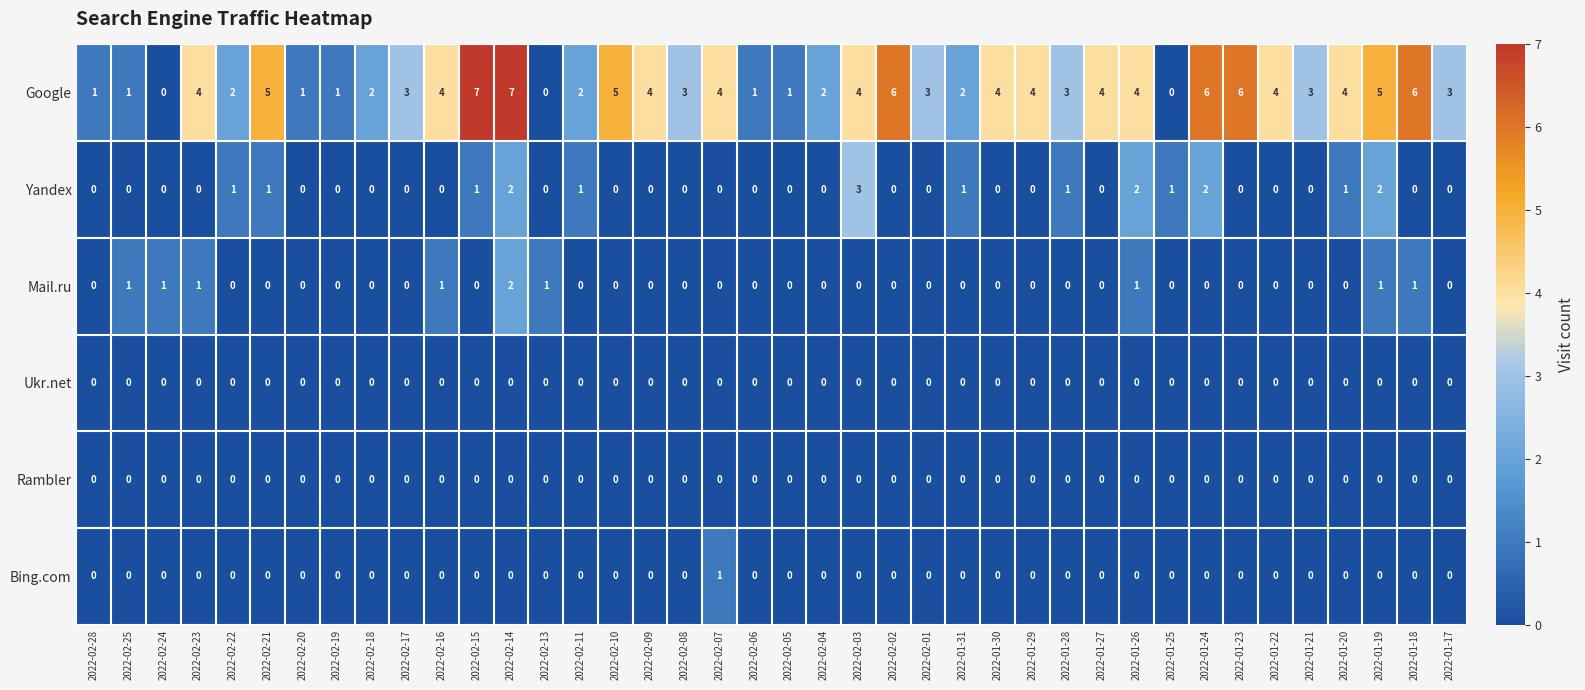

At which category is the sum across all series the highest?

2022-02-14